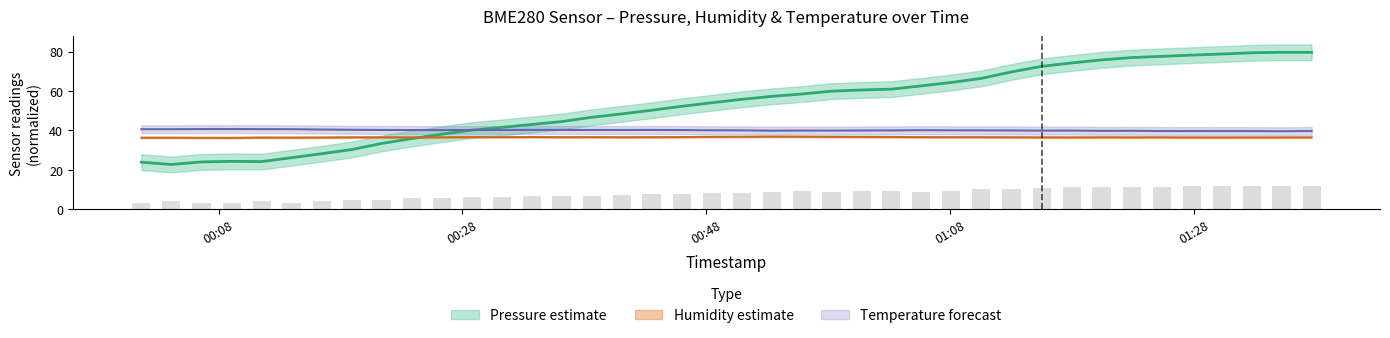

What is the maximum value for Humidity?

36.8